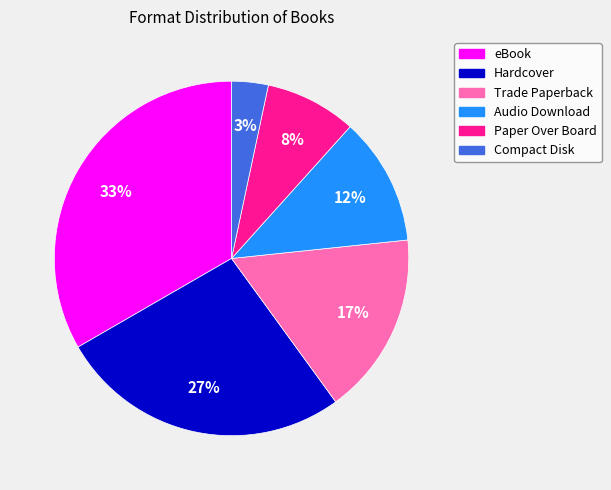

To the nearest percent, what portion does Audio Download represent?

12%